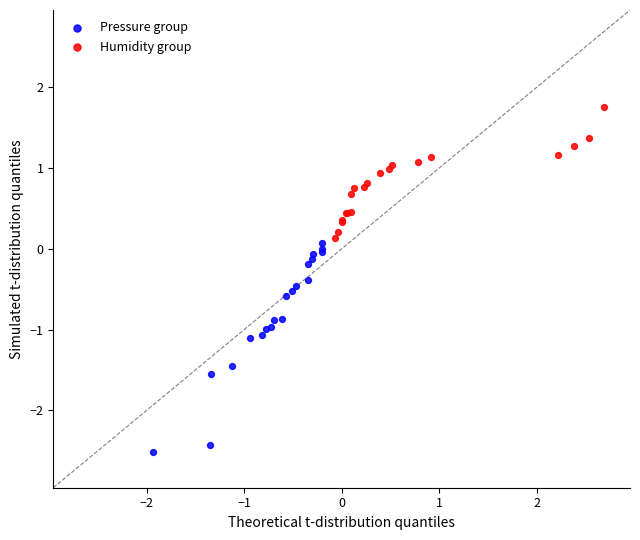

Which series contains the highest Y value?

Humidity group